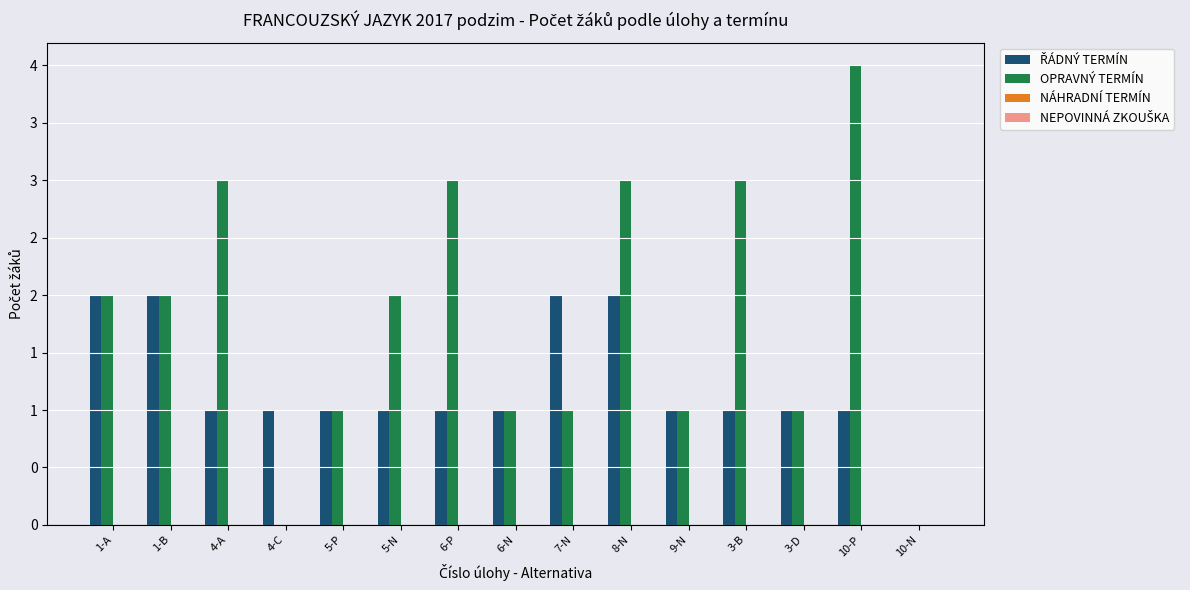

Which series has the widest spread of values?

OPRAVNÝ TERMÍN